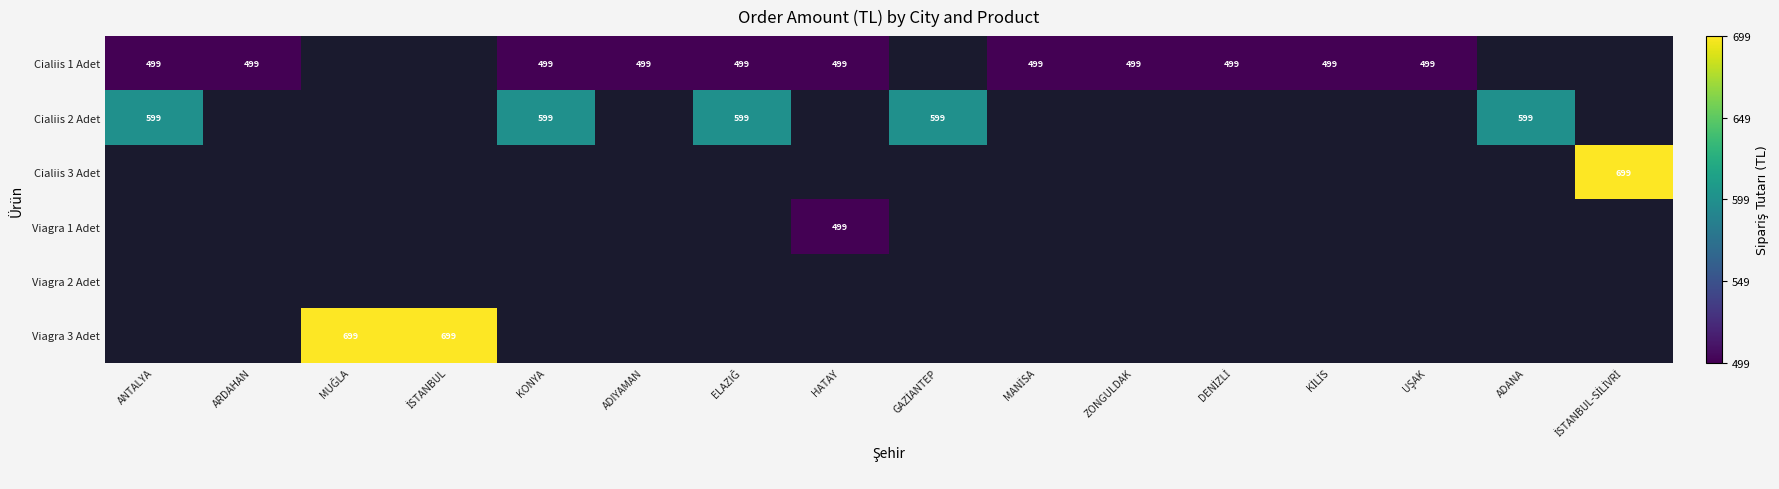

True or false: Cialiis 1 Adet has a value of 173 at KONYA.

False